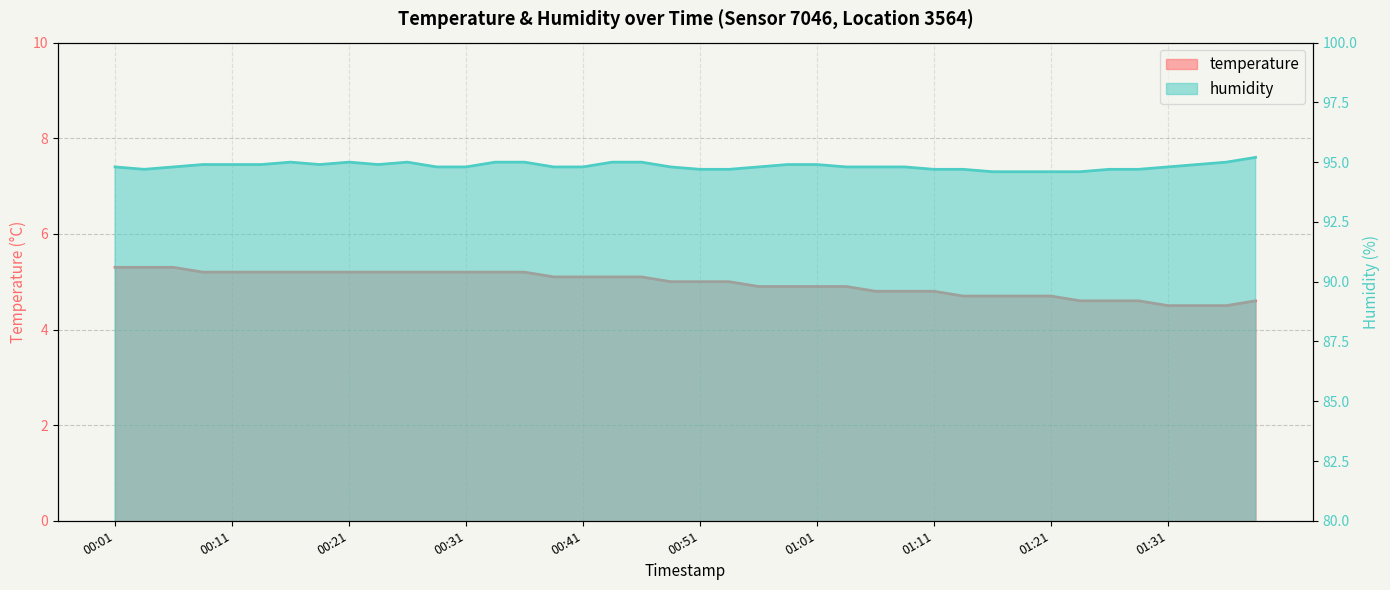

What is the label of the 20th point from the right?

00:51